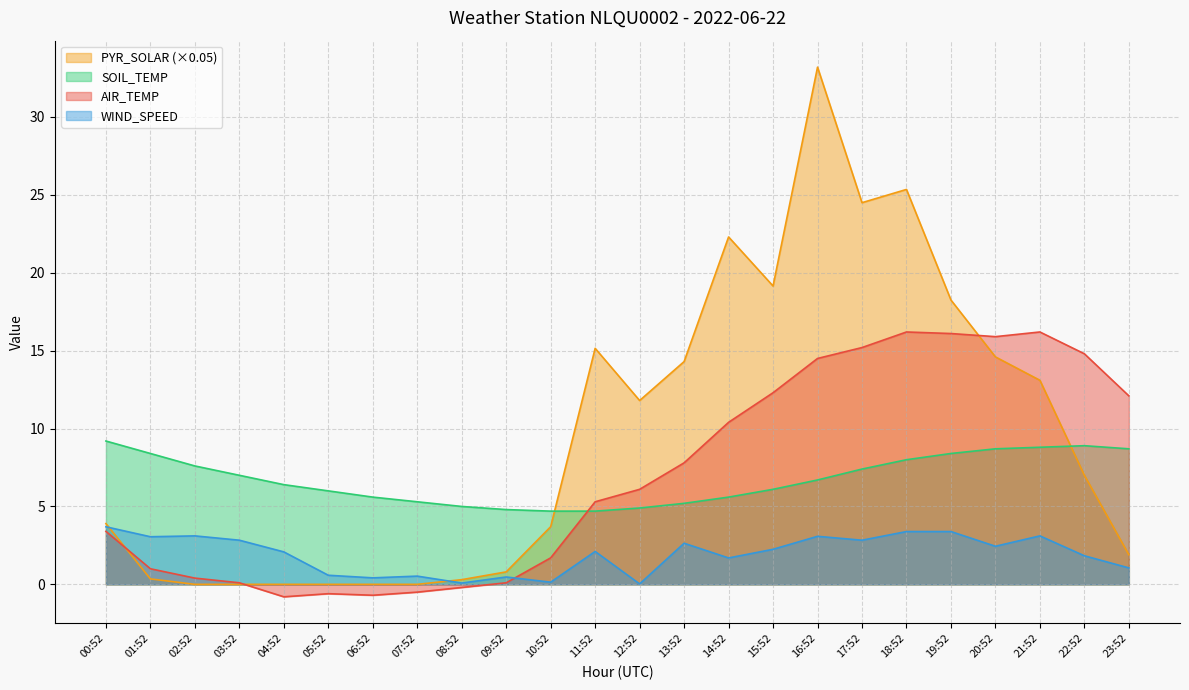

Where is the first local minimum for WIND_SPEED?

01:52